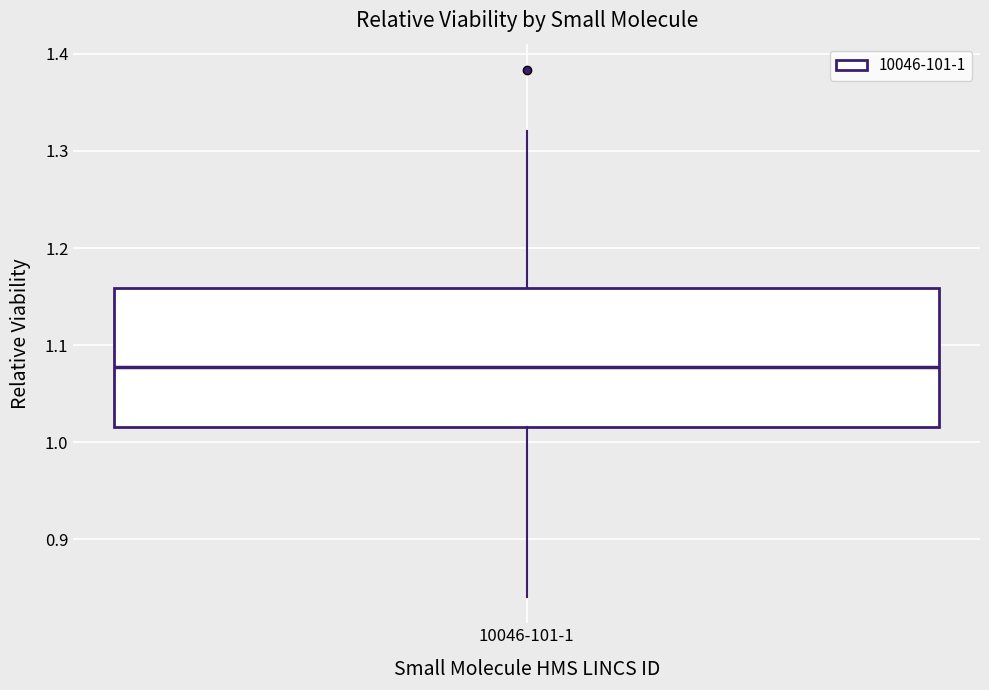

Where does the upper whisker of the box for 10046-101-1 end on the y-axis? The values are not printed on the chart, so give them approximately, as read against the axis.

1.32